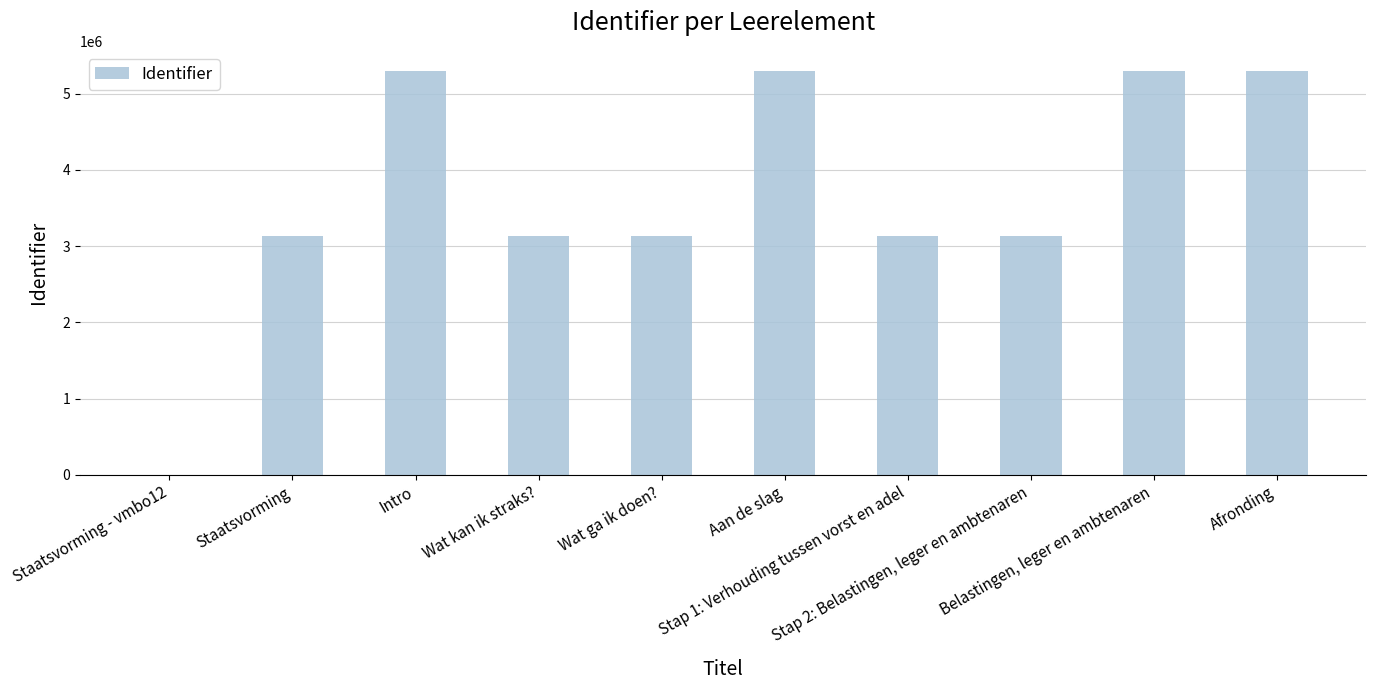

What is the maximum value shown in the chart?

5296042